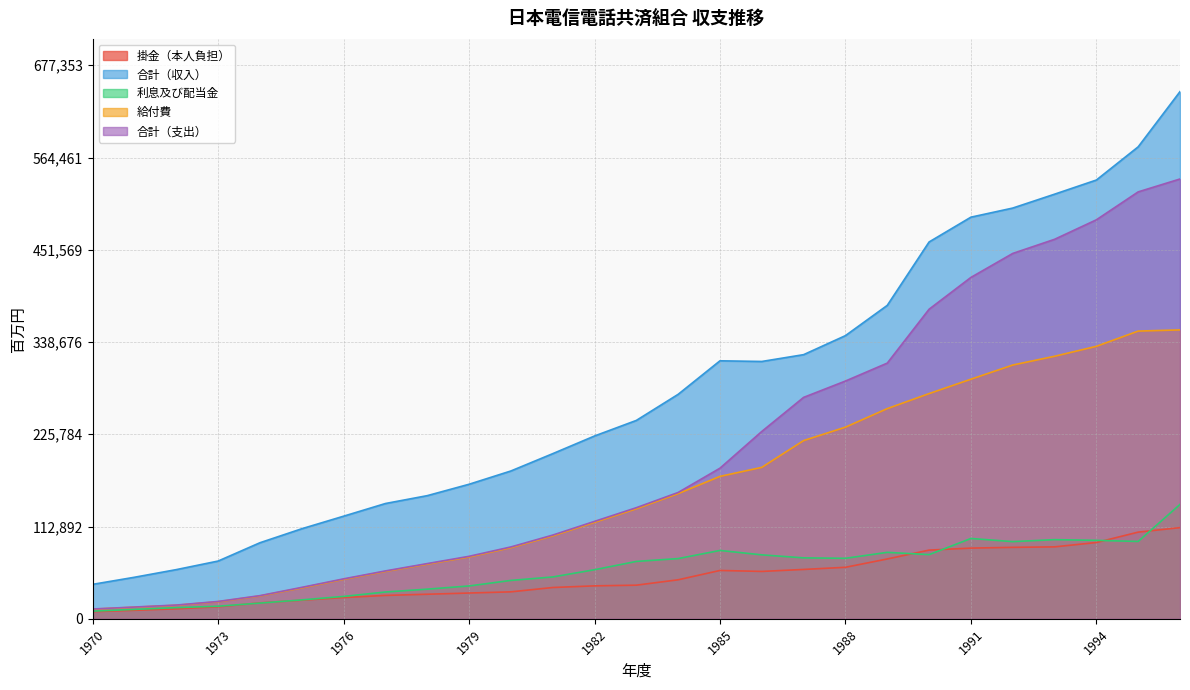

Which series has the widest spread of values?

合計（収入）